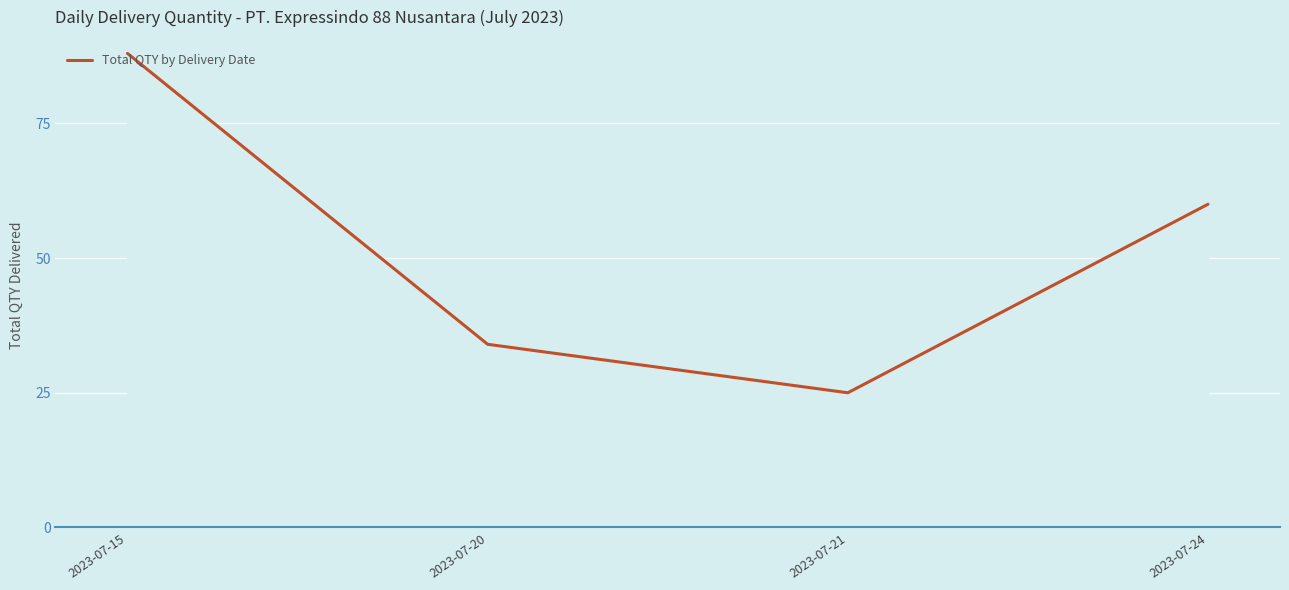

How many values are below 60?

2